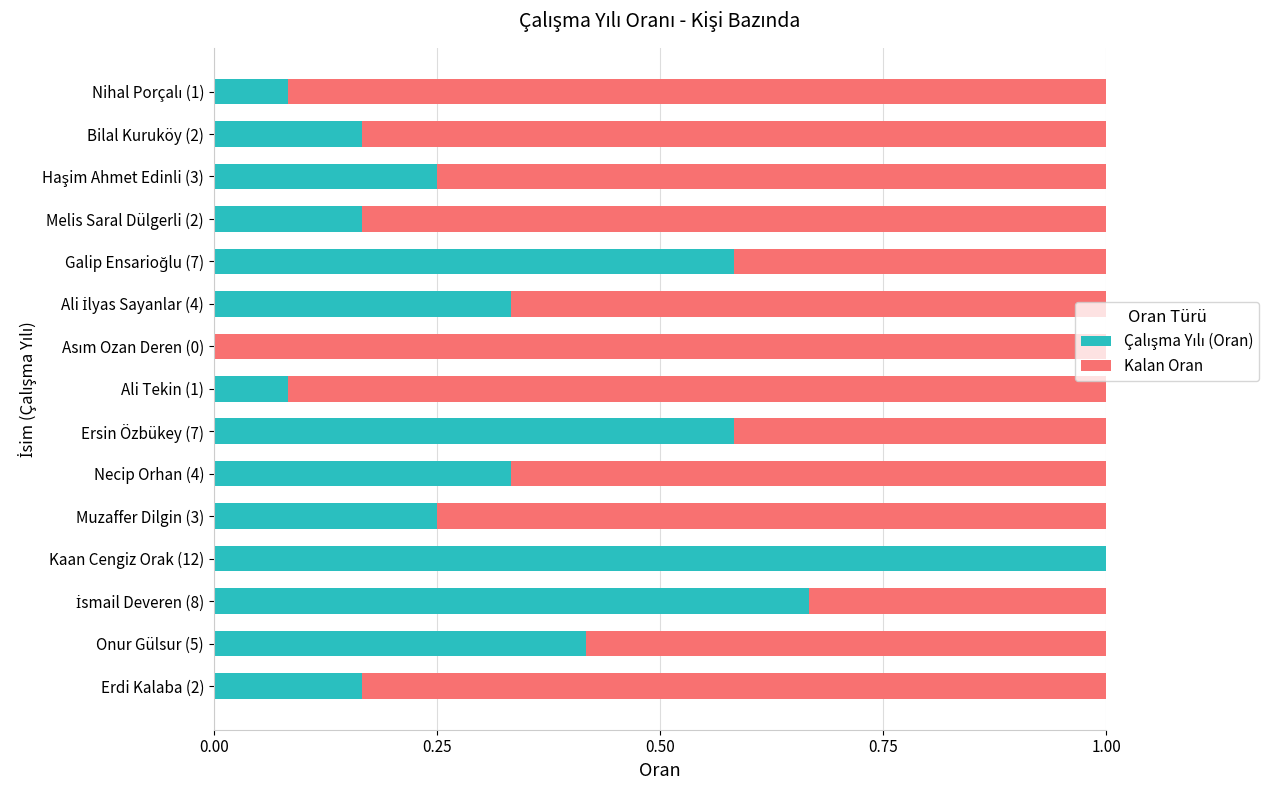

How many data points does each series have?

15